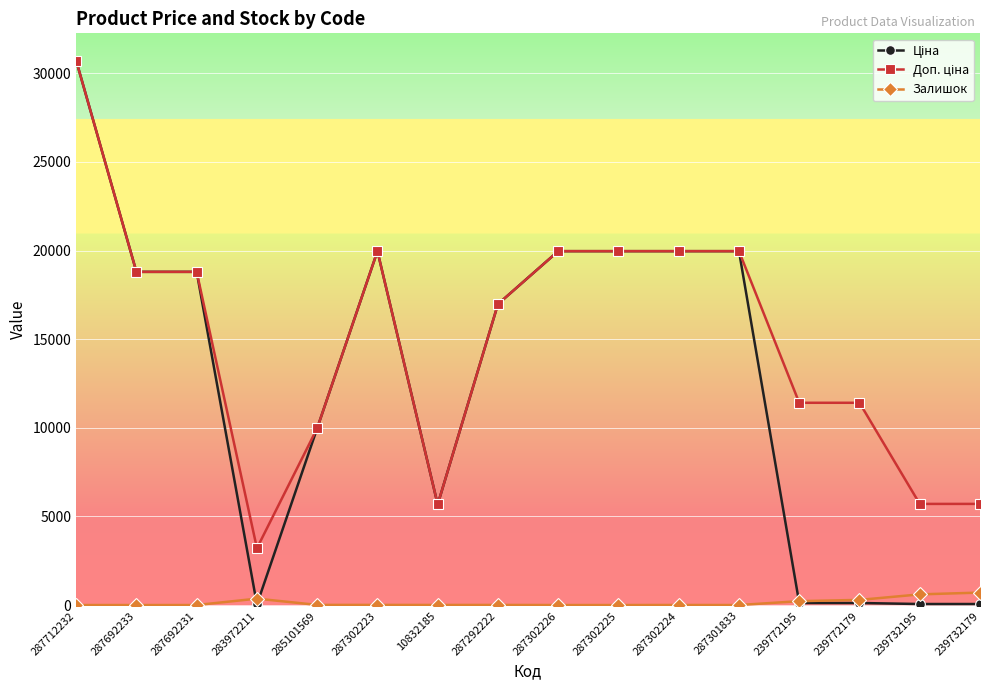

True or false: Залишок has a value of 702.0 at 239732179.

True